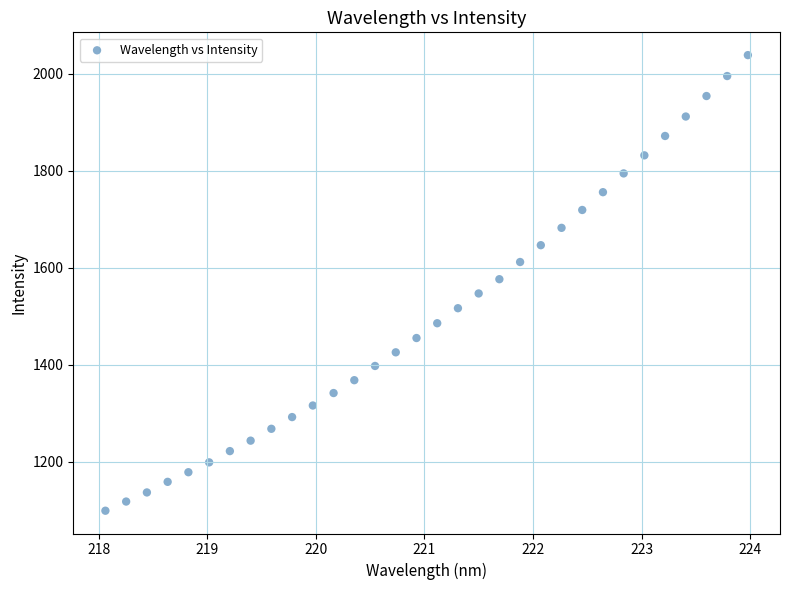

What is the range of X values (max minus min)?

5.9